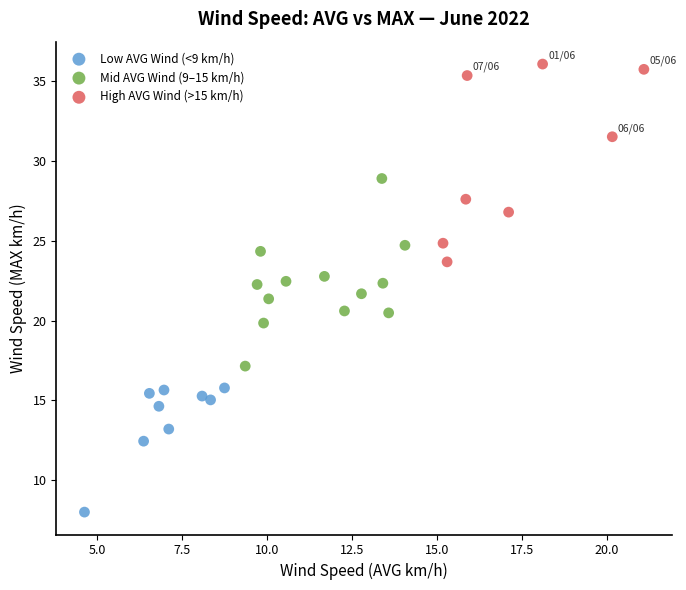

Which series contains the highest Y value?

High AVG Wind (>15 km/h)